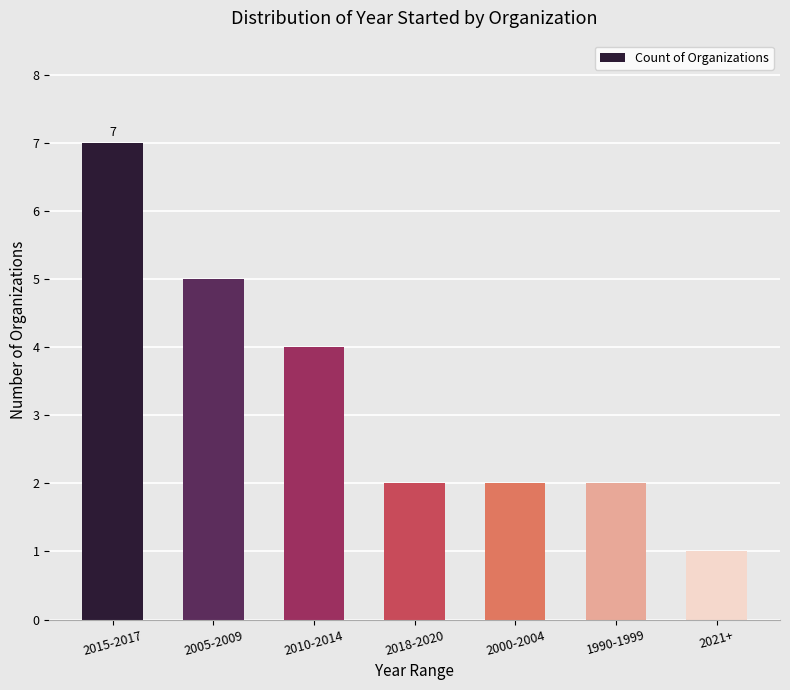

Approximately how many times larger is the value at 2015-2017 compared to 2005-2009?

1.4